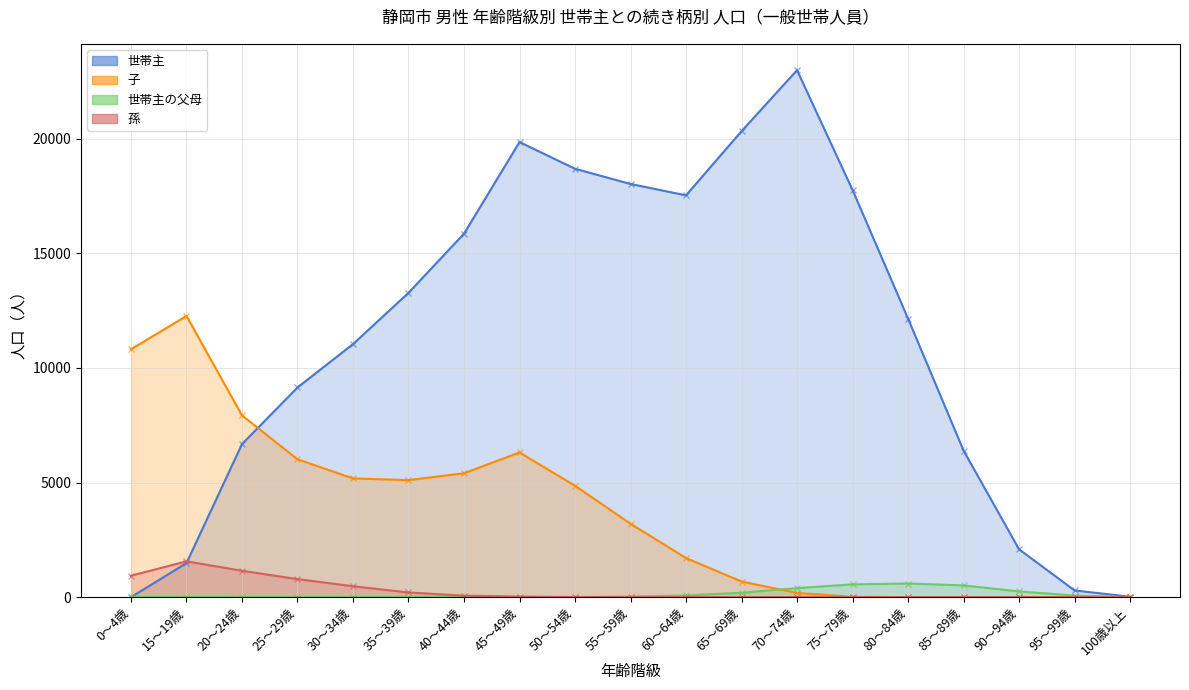

What is the label of the 2nd point from the right?

95～99歳